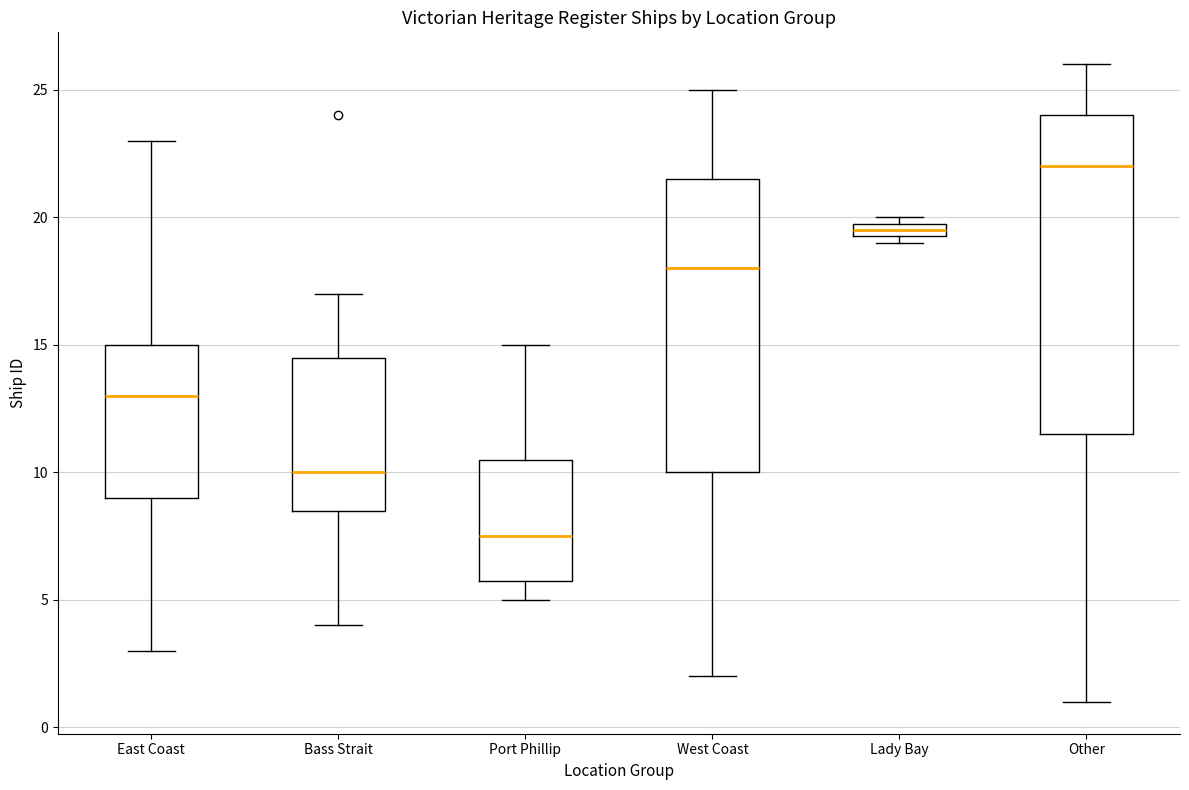

Which box has the lowest median line?

Port Phillip